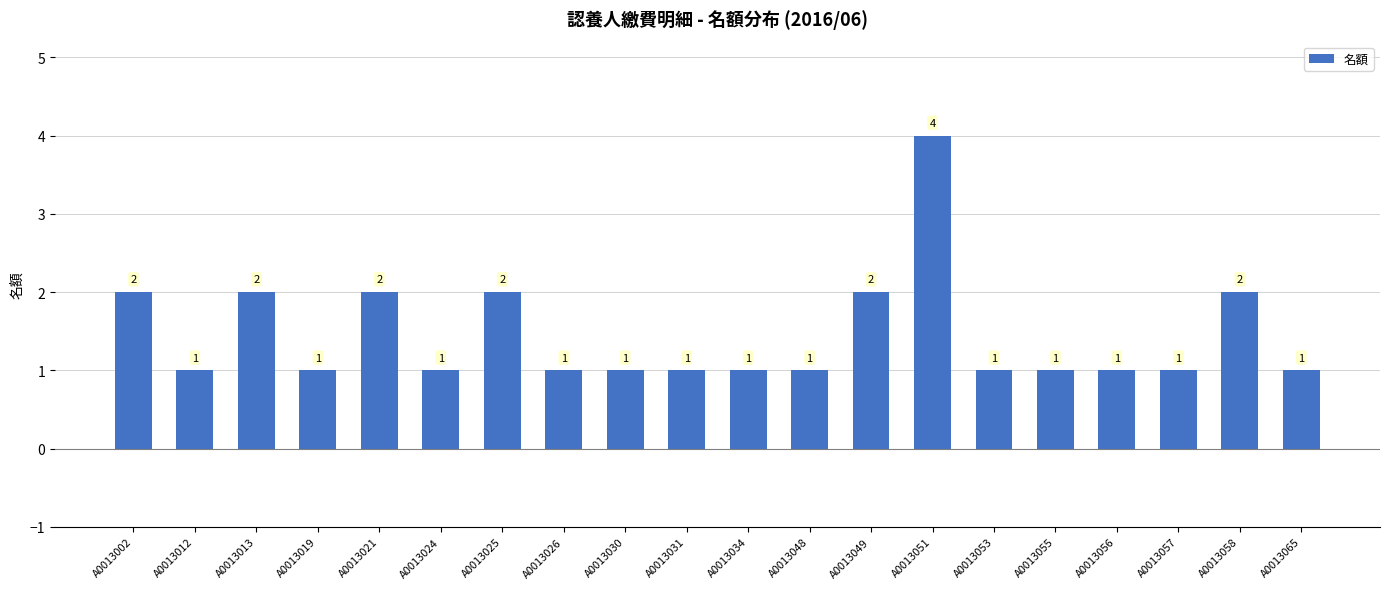

What is the value of the 9th bar from the left?

1